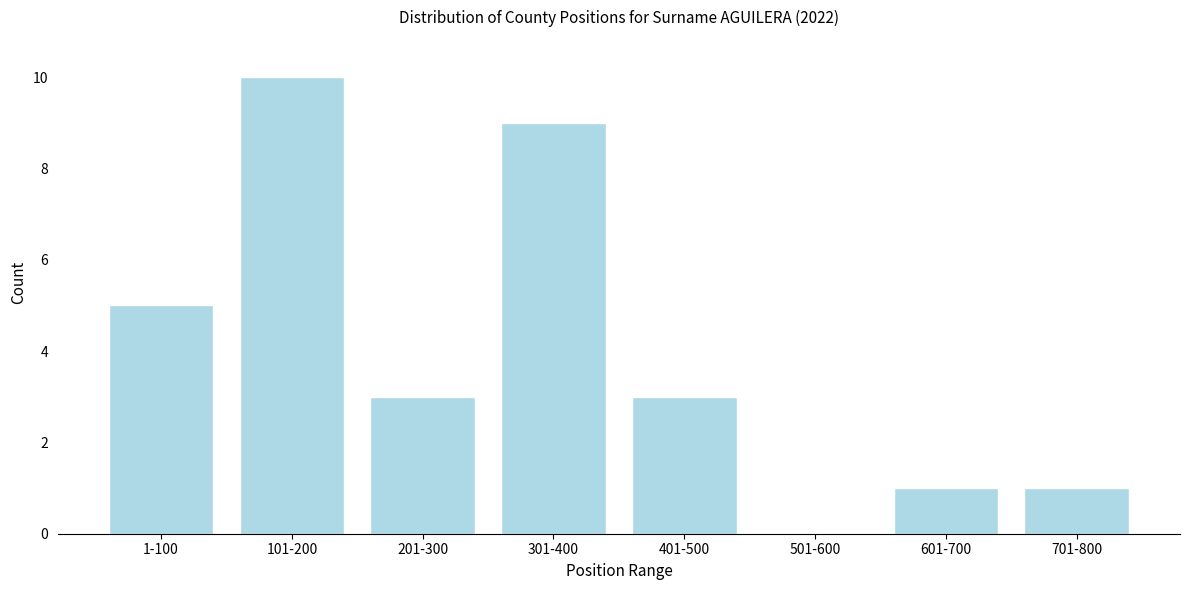

Reading left to right, extract all data points from this chart.

1-100=5	101-200=10	201-300=3	301-400=9	401-500=3	501-600=0	601-700=1	701-800=1